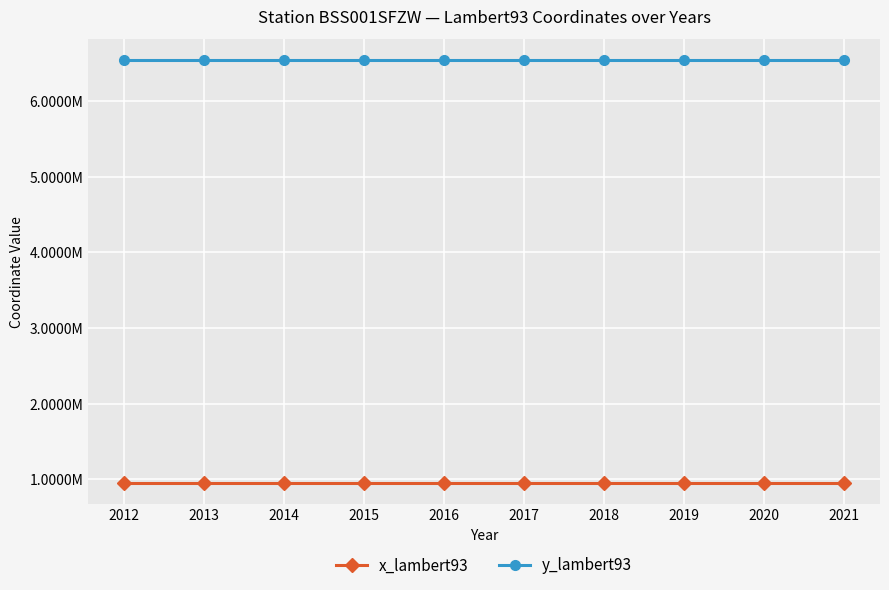

Which series has the largest total across all categories?

y_lambert93